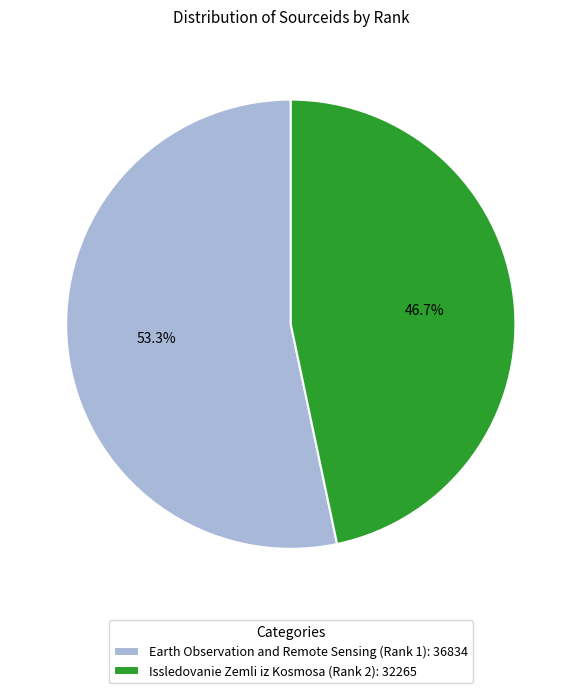

How many segments does this pie chart have?

2